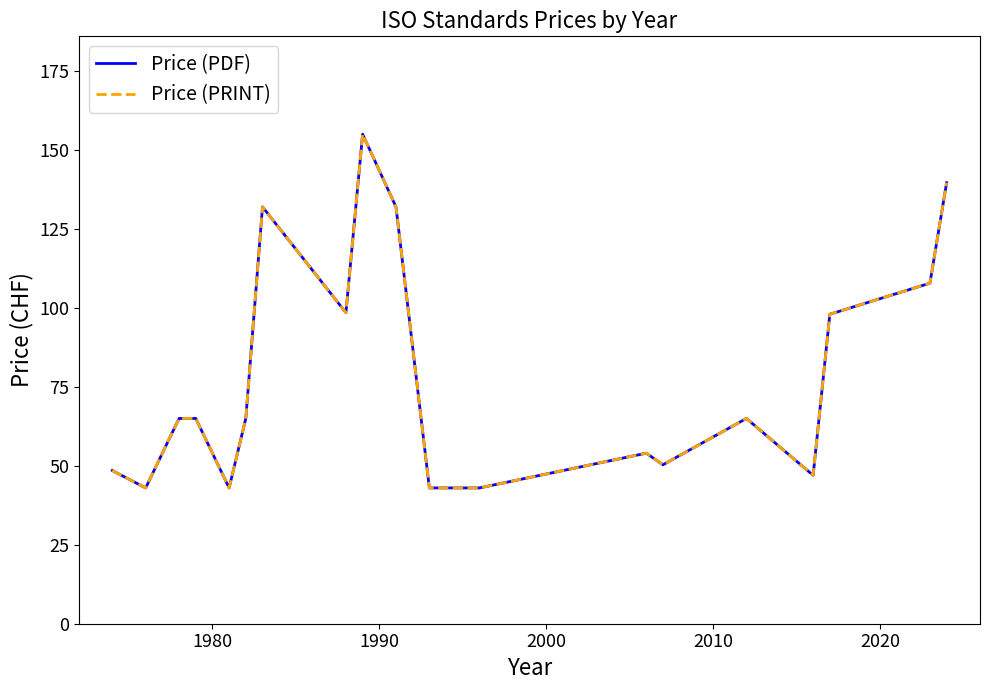

True or false: Price (PDF) and Price (PRINT) intersect in this chart.

False